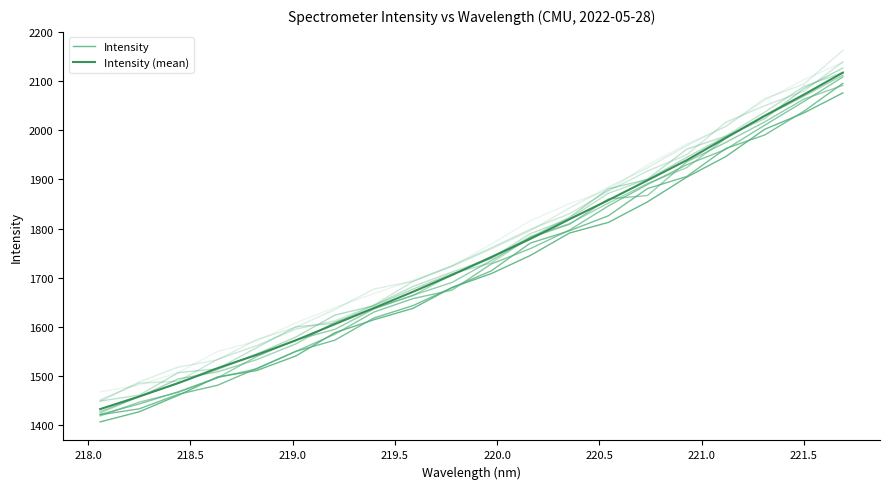

Reading right to left, transcribe all the data shown in this chart.

Intensity: 2076.0	2035.3	2002.1	1946.4	1904.5	1854.5	1812.7	1791.0	1745.4	1708.5	1680.2	1637.9	1614.7	1588.3	1540.9	1511.4	1498.4	1461.1	1427.5	1407.0
Intensity (mean): 2117.3	2072.6	2029.6	1984.5	1939.0	1898.3	1858.0	1819.0	1779.1	1742.2	1705.9	1671.6	1638.6	1605.7	1572.8	1543.3	1516.2	1485.9	1458.7	1433.0